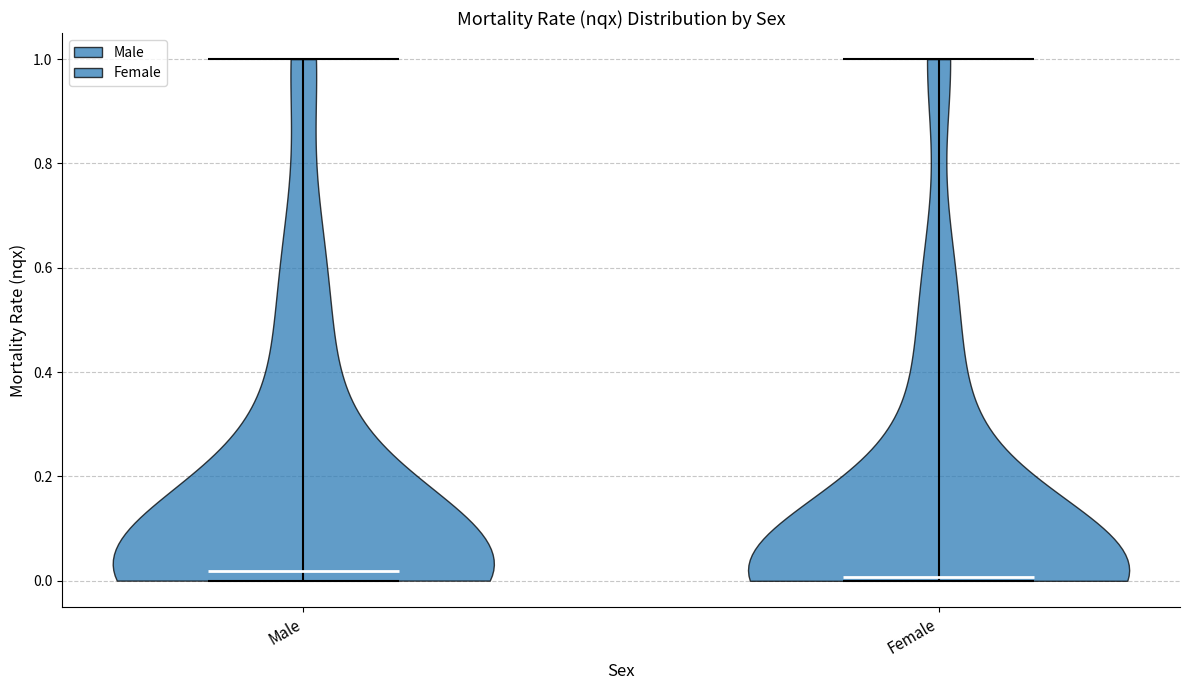

Reading left to right, read every violin against the y-axis: where its median line is, and the lowest and highest points it reaches. The values are not printed on the chart, so give them approximately, as read against the axis.

Male: median line 0.02, lowest point 0.00, highest point 1.00
Female: median line 0.00, lowest point 0.00, highest point 1.00